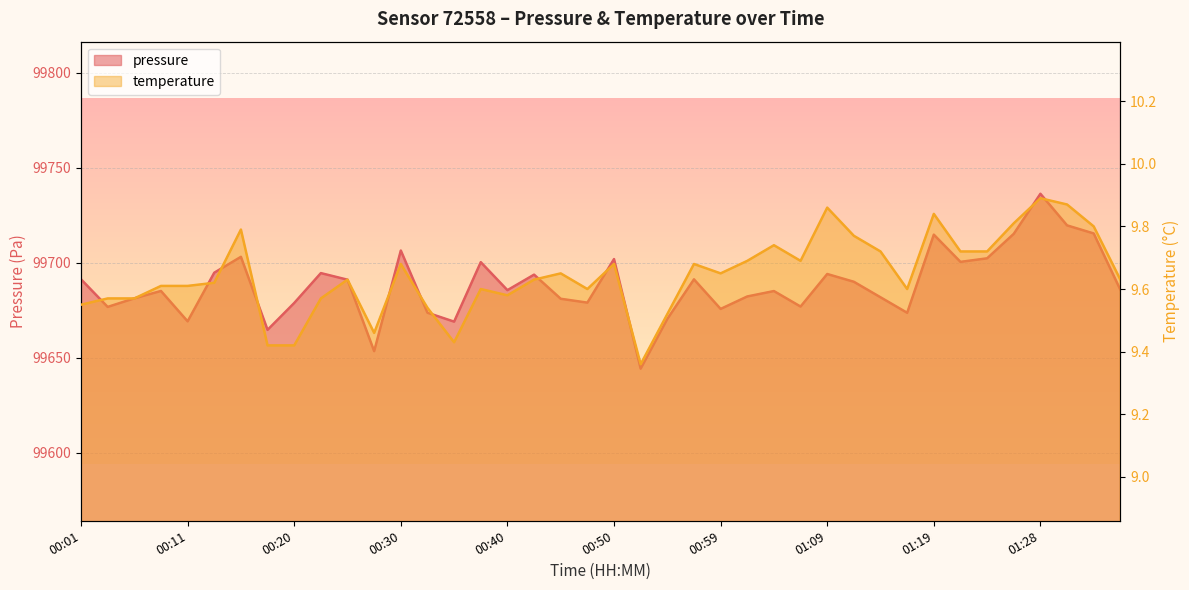

At 00:33, list the series in order from largest to smallest.

pressure, temperature